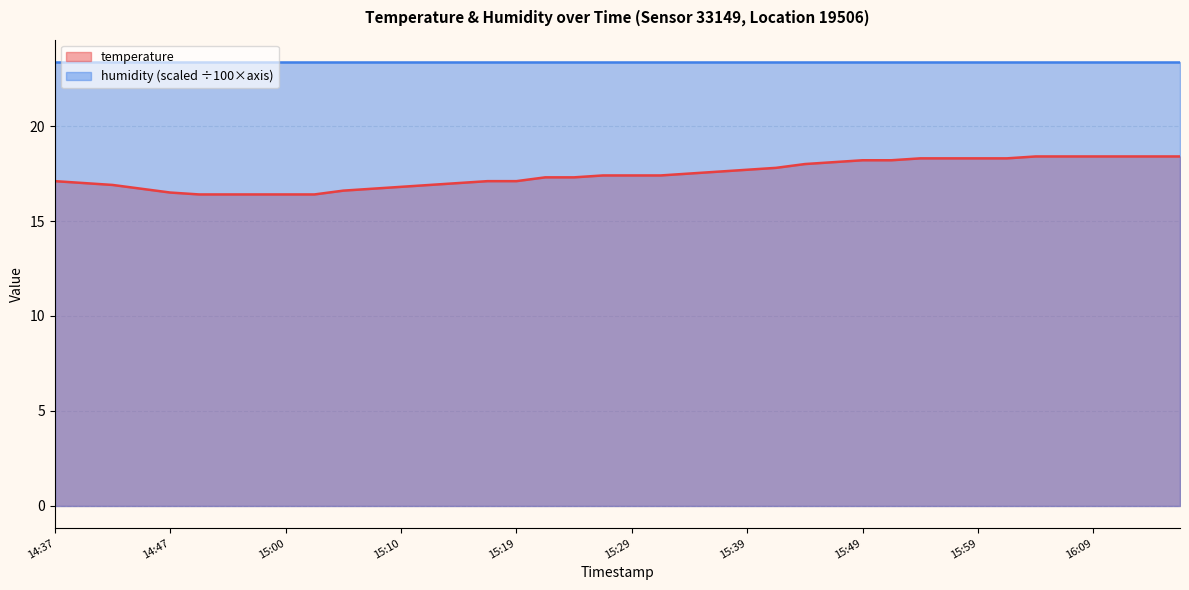

The value at 14:40 is 3.8. True or false?

False